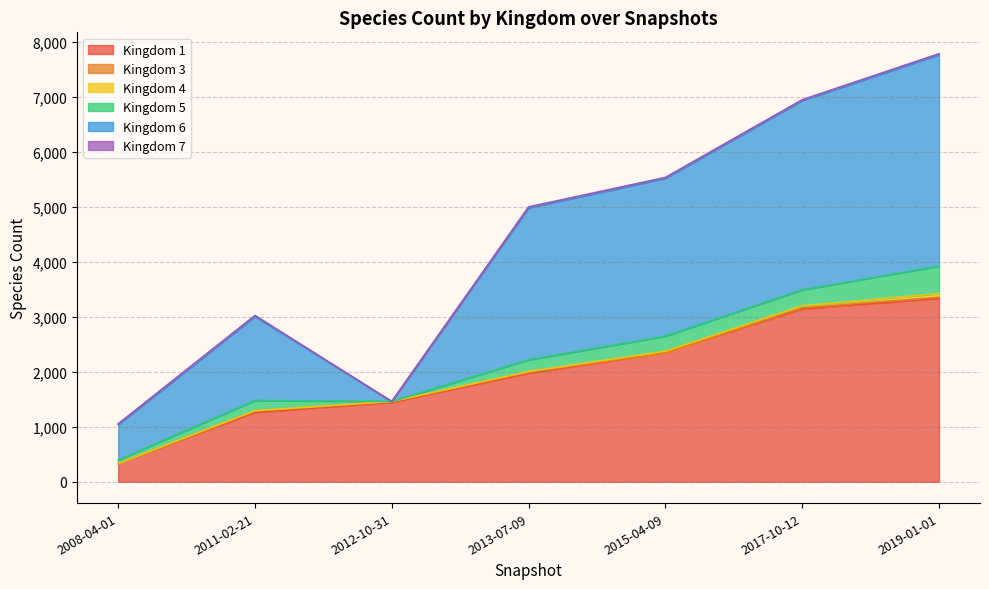

The value of Kingdom 1 at 2011-02-21 is 1263. True or false?

True